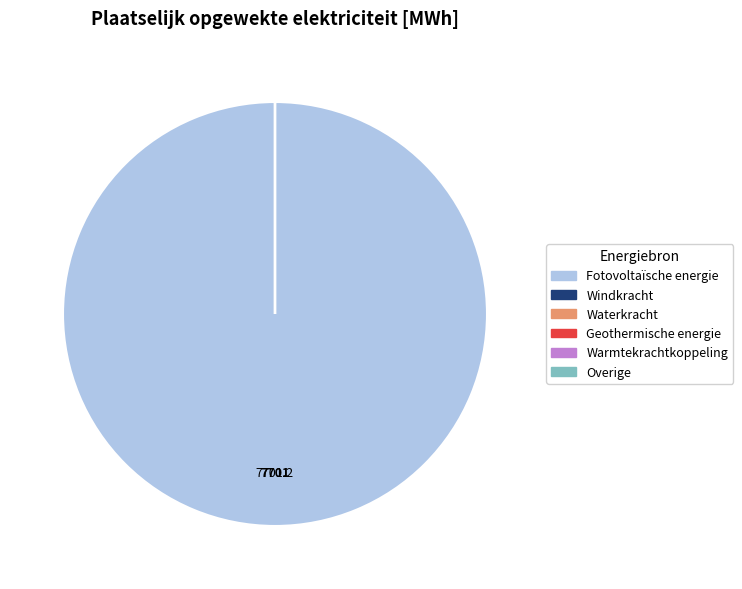

What is the largest slice in the pie chart?

Fotovoltaïsche energie